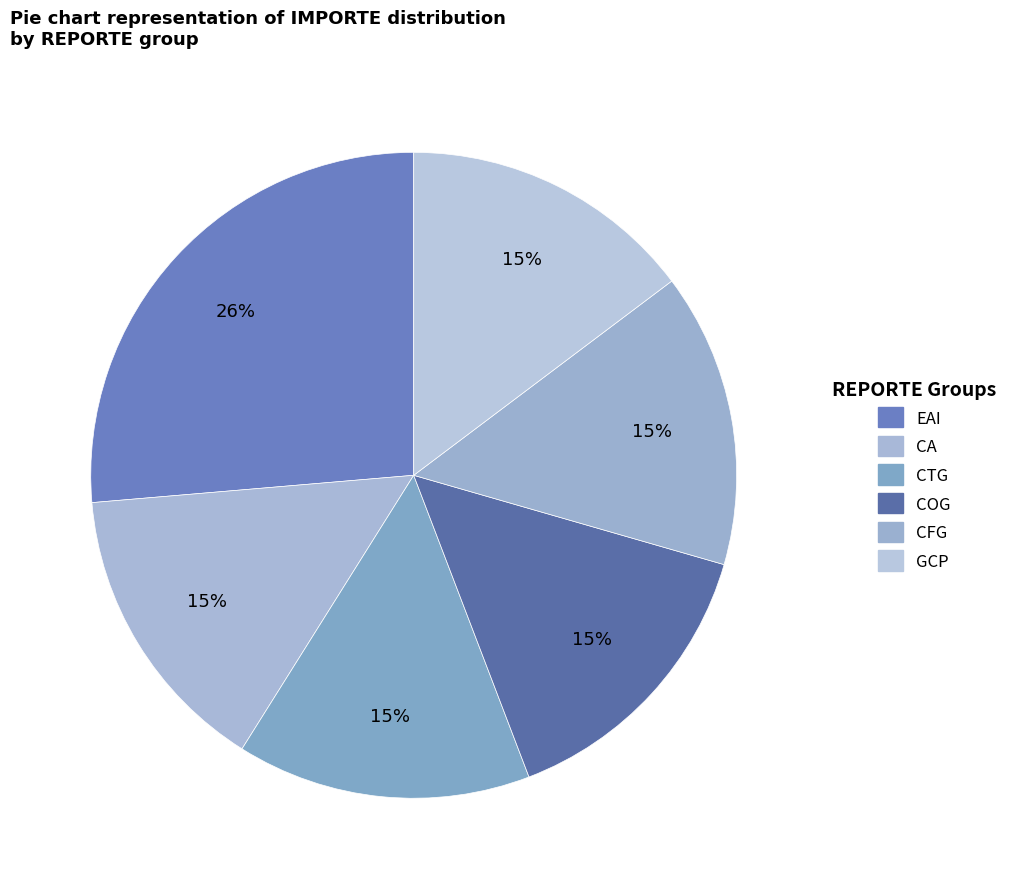

Is it true that CTG is 15% of the pie?

True